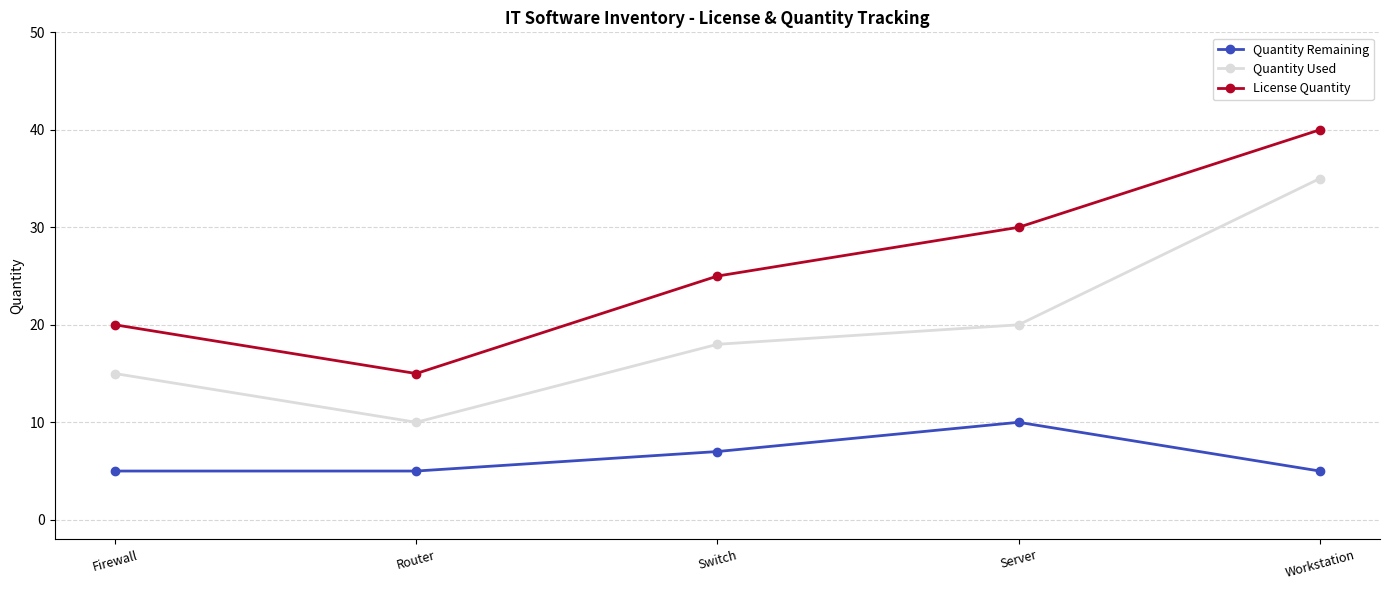

True or false: Quantity Remaining has a value of 7 at Switch.

True